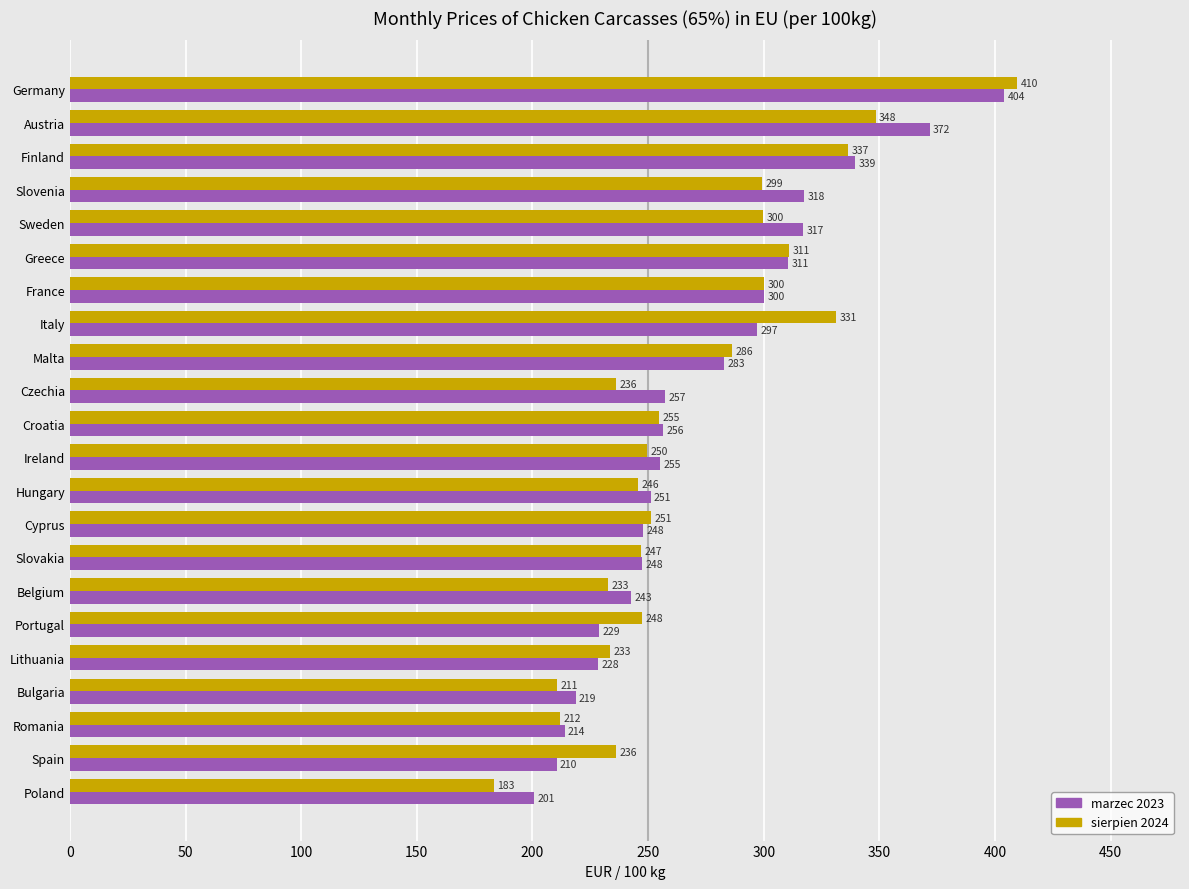

What is the difference between the second highest and minimum values in the sierpien 2024 series?

165.1